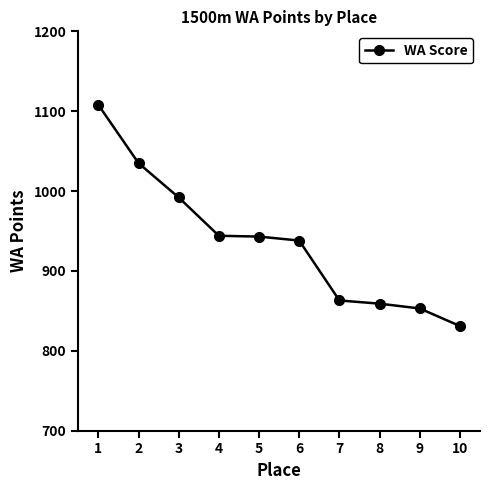

Which label corresponds to the smallest value in the chart?

10